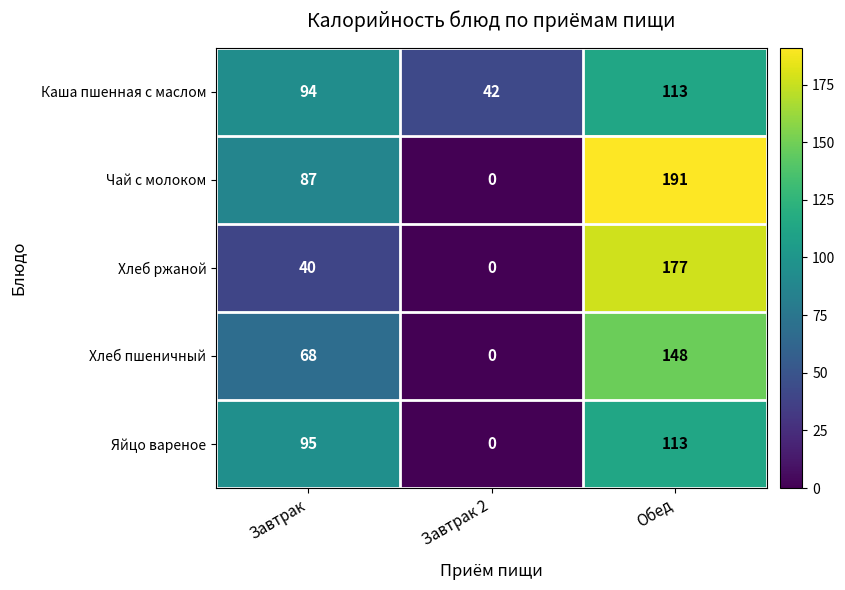

What is the maximum value shown in the chart?

191